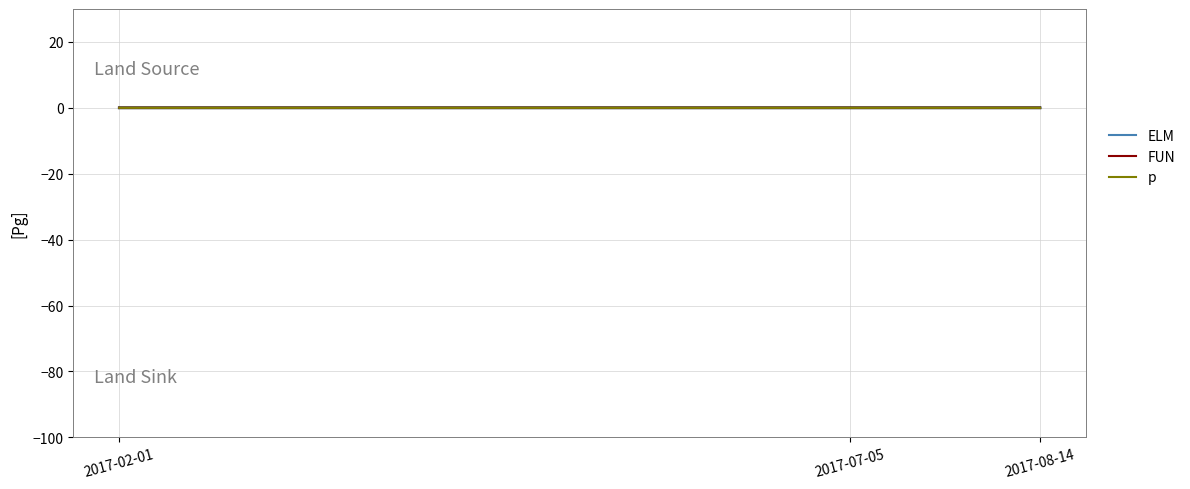

Where is FUN nearest to the value 0?

2017-02-01